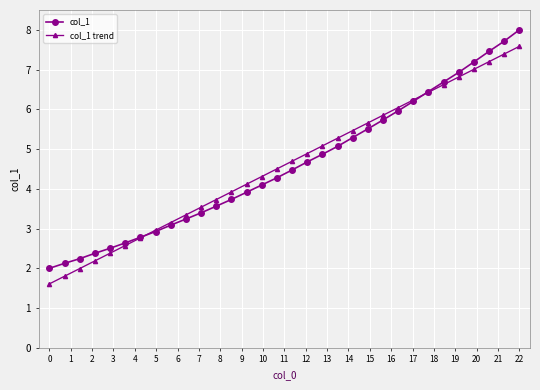

How many lines are shown in the chart?

2